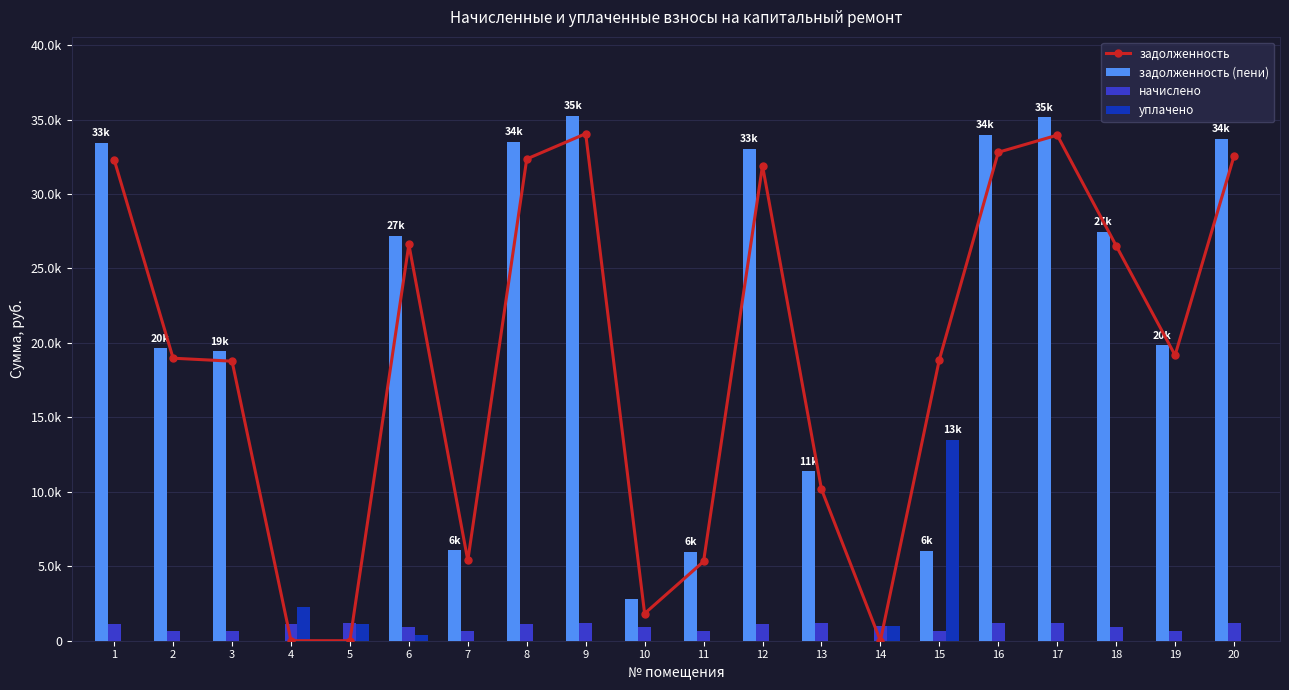

Which series has the widest spread of values?

задолженность (пени)